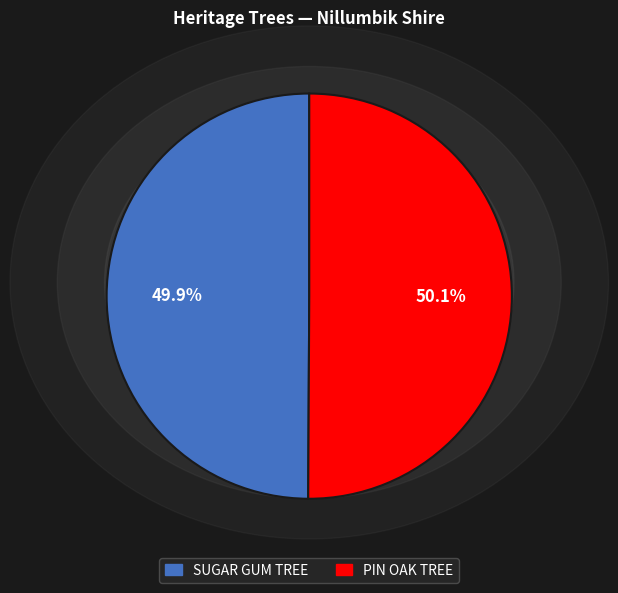

Combined, do PIN OAK TREE and SUGAR GUM TREE account for over 50%?

Yes